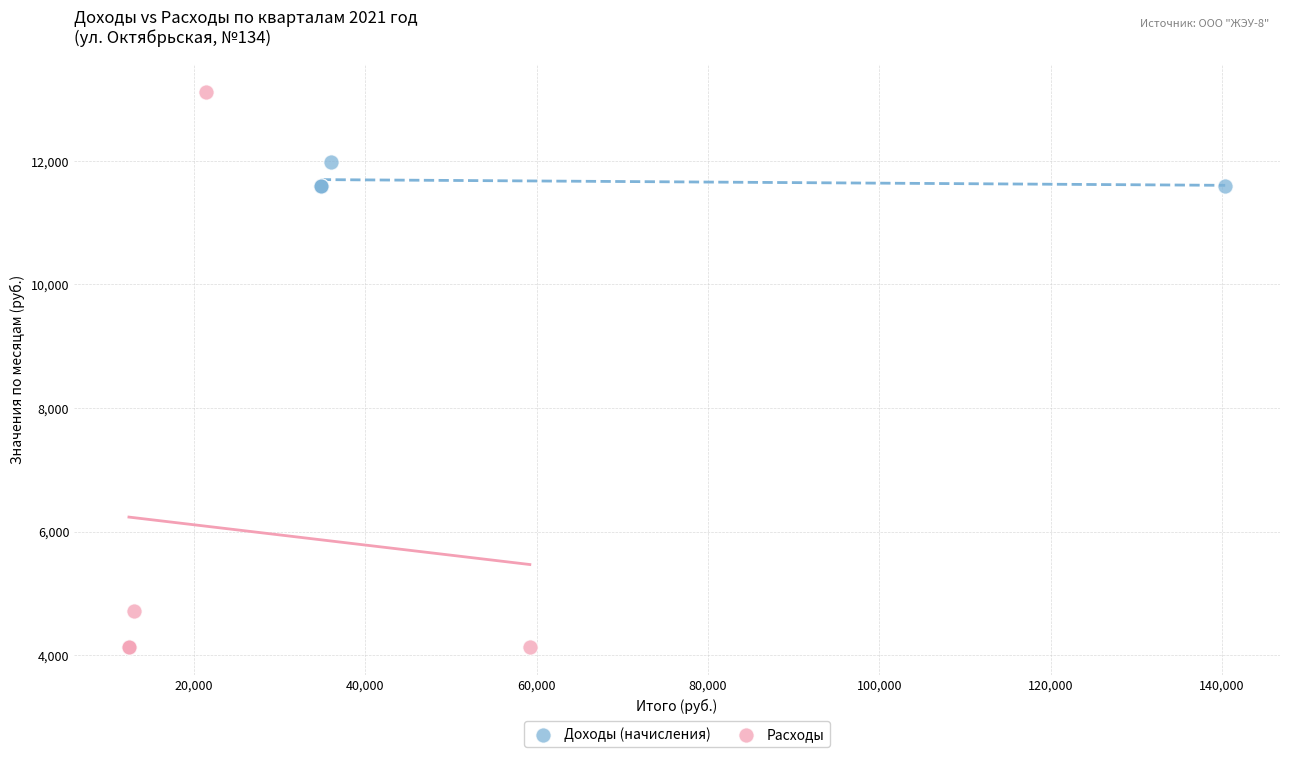

Which series contains the highest Y value?

Расходы